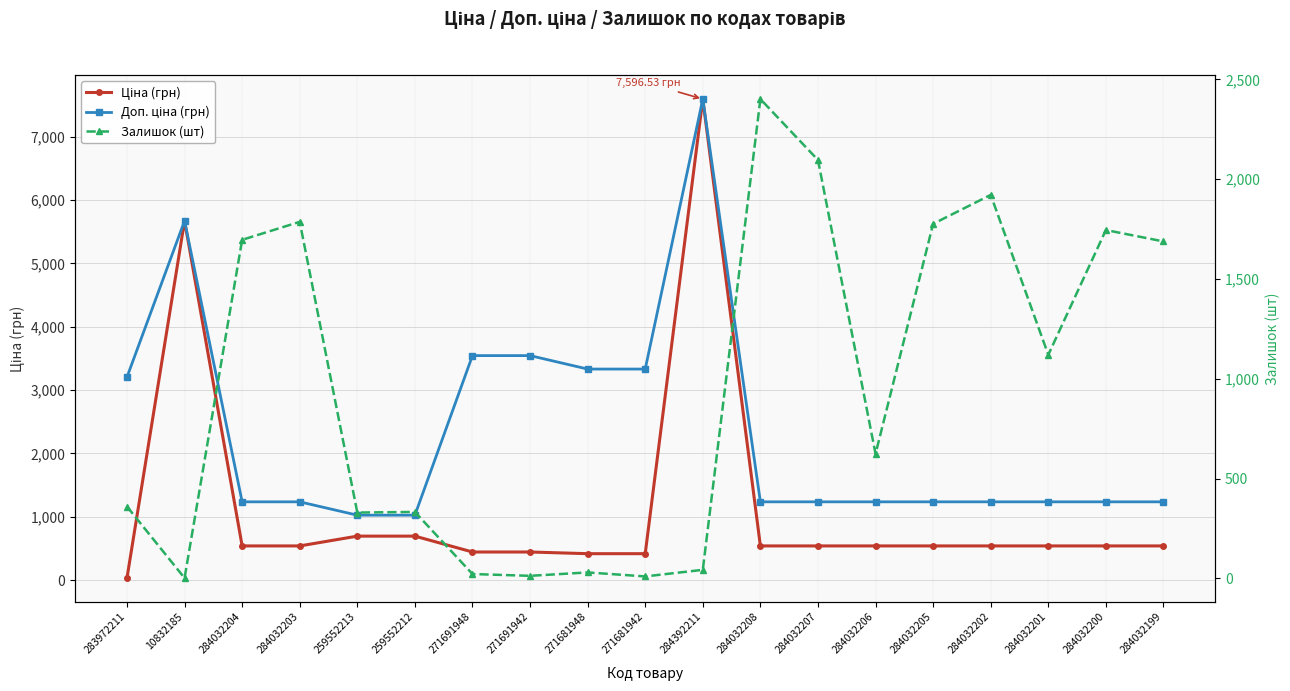

Between 284032208 and 284032199, which series saw the biggest shift?

Залишок (шт)